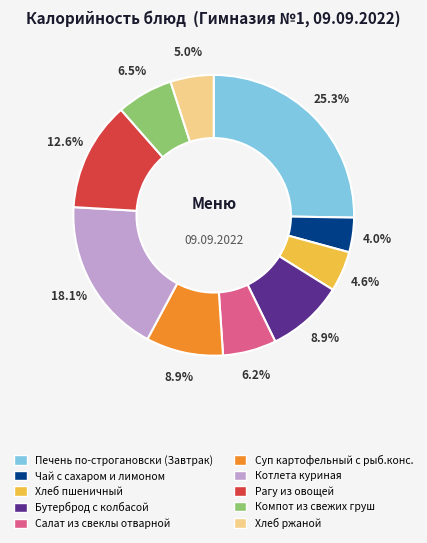

True or false: Бутерброд с колбасой accounts for 9% of the total.

True